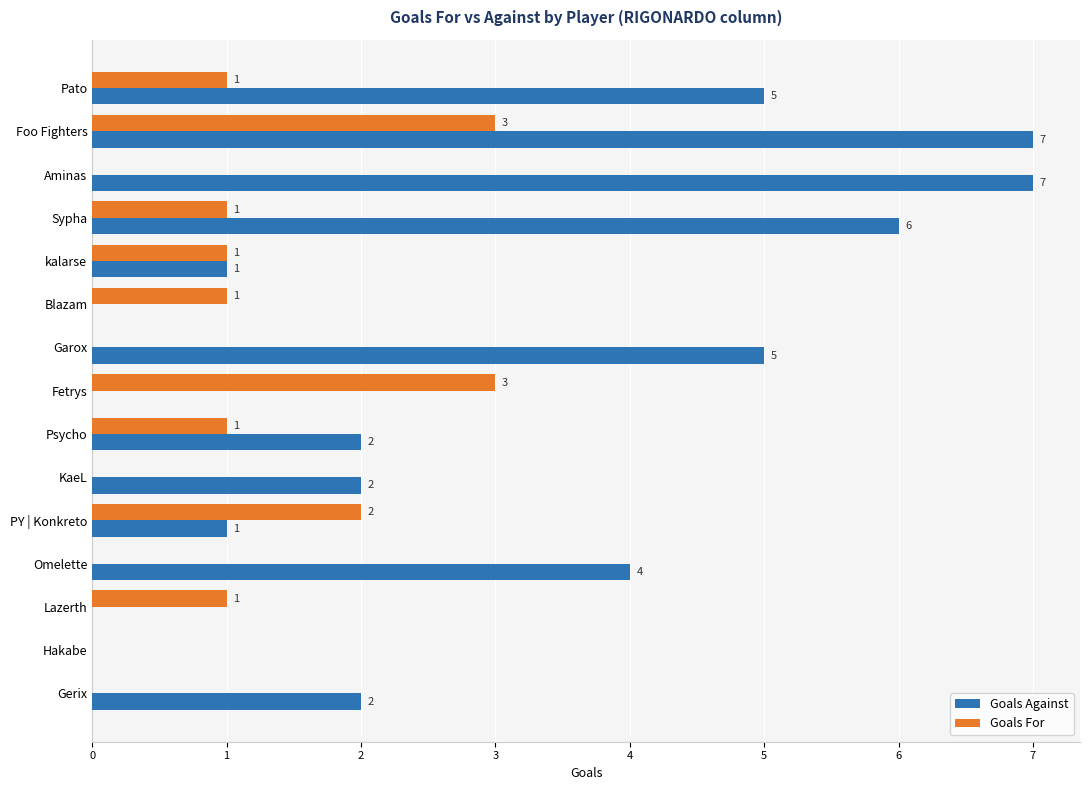

What is the maximum value shown in the chart?

7